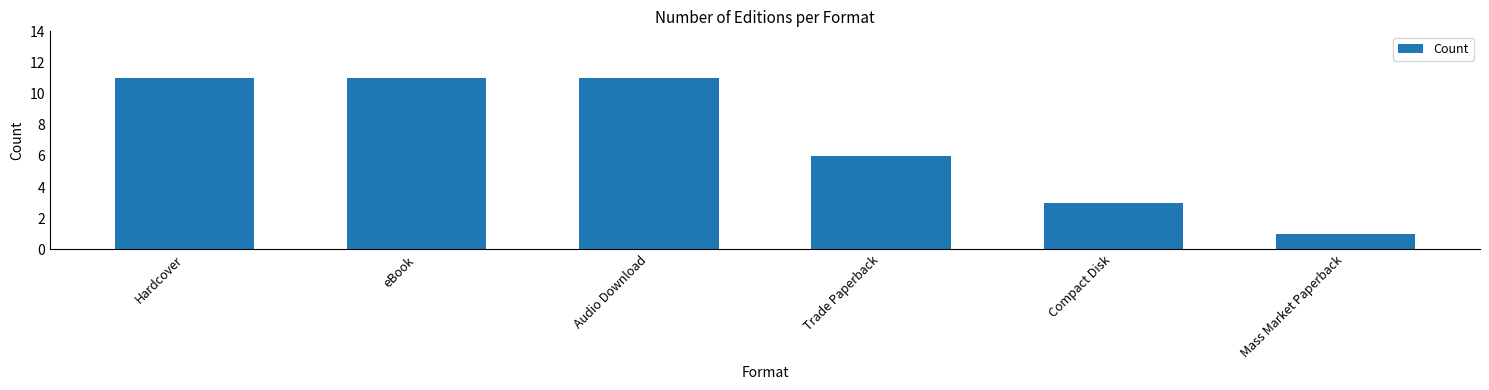

What is the approximate value at Audio Download, to the nearest 5?

10